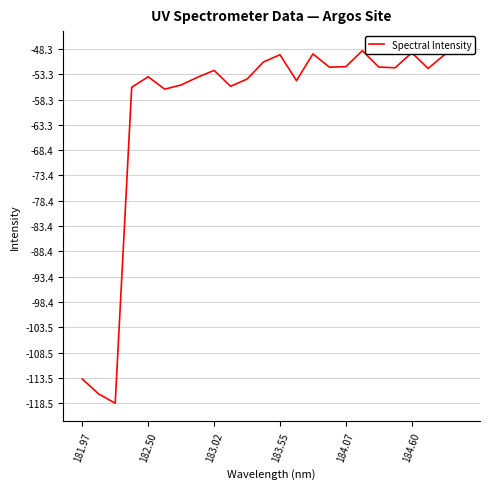

What is the change in value from 182.50 to 183.02?

+1.3